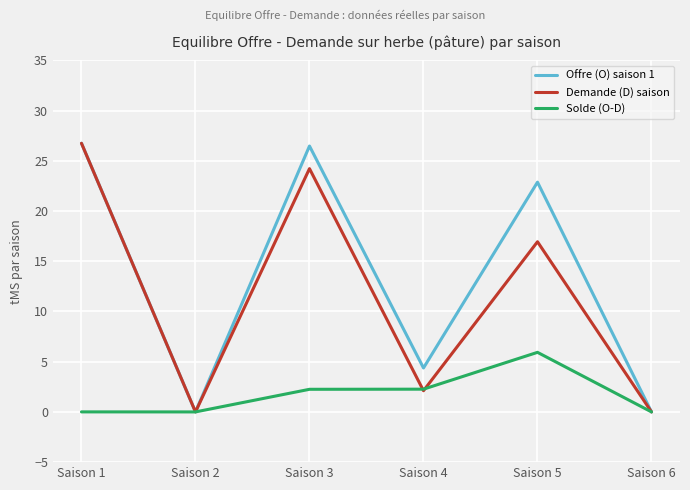

What is the difference between the second highest and minimum values in the Demande (D) saison series?

24.2